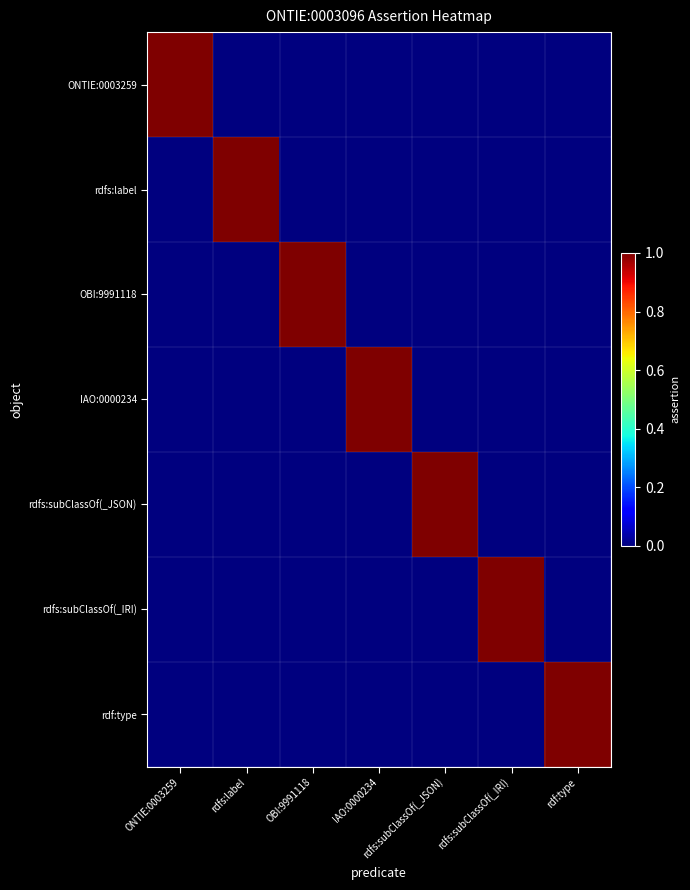

Reading left to right, list all the values displayed in this chart.

ONTIE:0003259: ONTIE:0003259=1	rdfs:label=0	OBI:9991118=0	IAO:0000234=0	rdfs:subClassOf(_JSON)=0	rdfs:subClassOf(_IRI)=0	rdf:type=0
rdfs:label: ONTIE:0003259=0	rdfs:label=1	OBI:9991118=0	IAO:0000234=0	rdfs:subClassOf(_JSON)=0	rdfs:subClassOf(_IRI)=0	rdf:type=0
OBI:9991118: ONTIE:0003259=0	rdfs:label=0	OBI:9991118=1	IAO:0000234=0	rdfs:subClassOf(_JSON)=0	rdfs:subClassOf(_IRI)=0	rdf:type=0
IAO:0000234: ONTIE:0003259=0	rdfs:label=0	OBI:9991118=0	IAO:0000234=1	rdfs:subClassOf(_JSON)=0	rdfs:subClassOf(_IRI)=0	rdf:type=0
rdfs:subClassOf(_JSON): ONTIE:0003259=0	rdfs:label=0	OBI:9991118=0	IAO:0000234=0	rdfs:subClassOf(_JSON)=1	rdfs:subClassOf(_IRI)=0	rdf:type=0
rdfs:subClassOf(_IRI): ONTIE:0003259=0	rdfs:label=0	OBI:9991118=0	IAO:0000234=0	rdfs:subClassOf(_JSON)=0	rdfs:subClassOf(_IRI)=1	rdf:type=0
rdf:type: ONTIE:0003259=0	rdfs:label=0	OBI:9991118=0	IAO:0000234=0	rdfs:subClassOf(_JSON)=0	rdfs:subClassOf(_IRI)=0	rdf:type=1